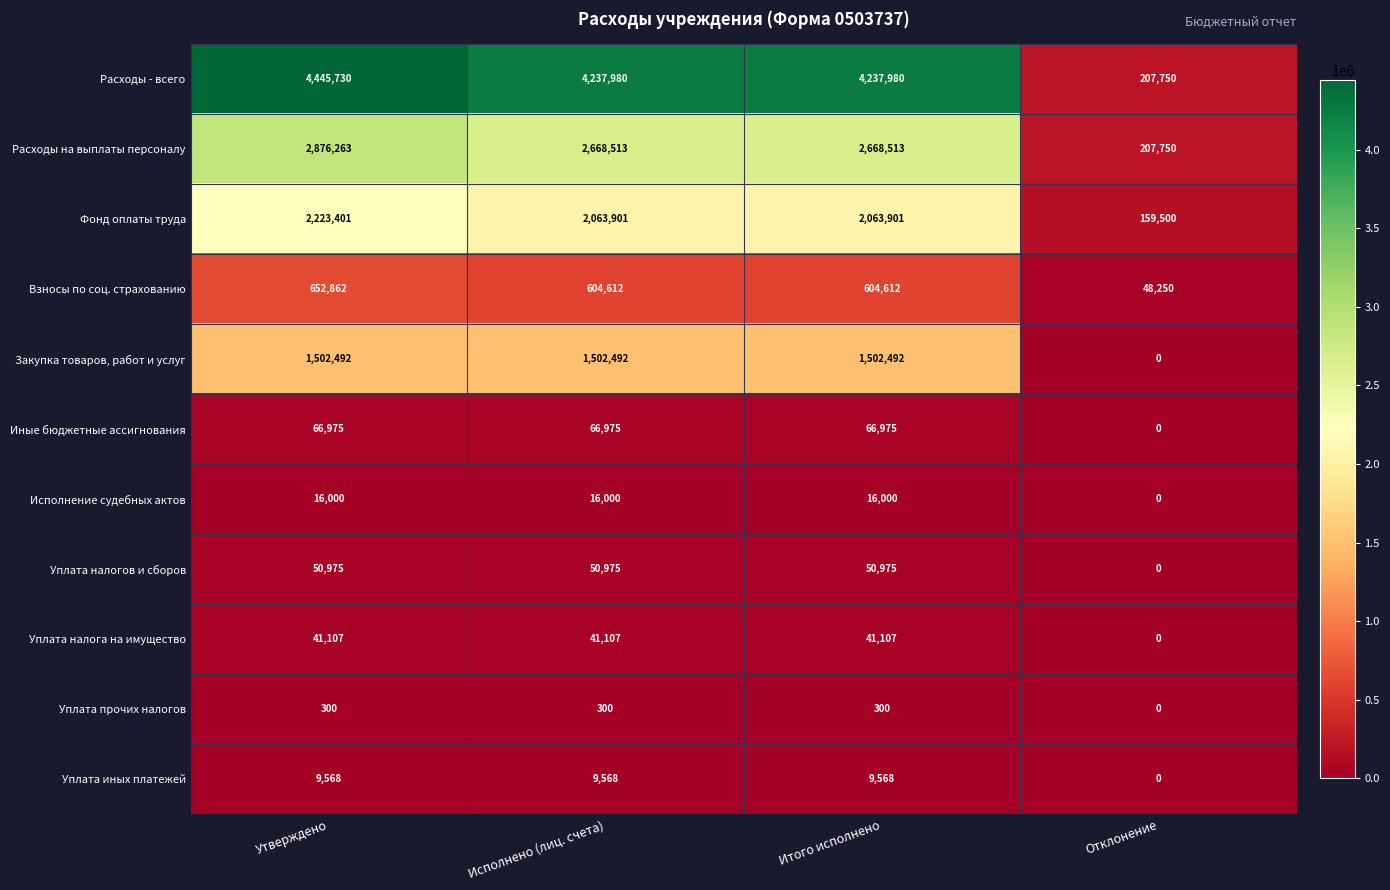

At which category is the sum across all series the highest?

Утверждено